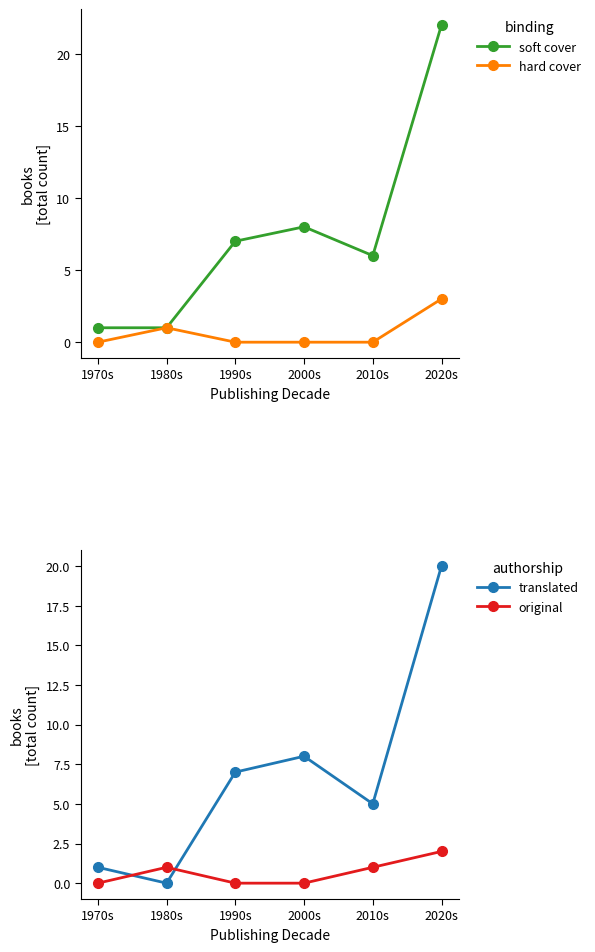

The value of original at 2000s is -1. True or false?

False